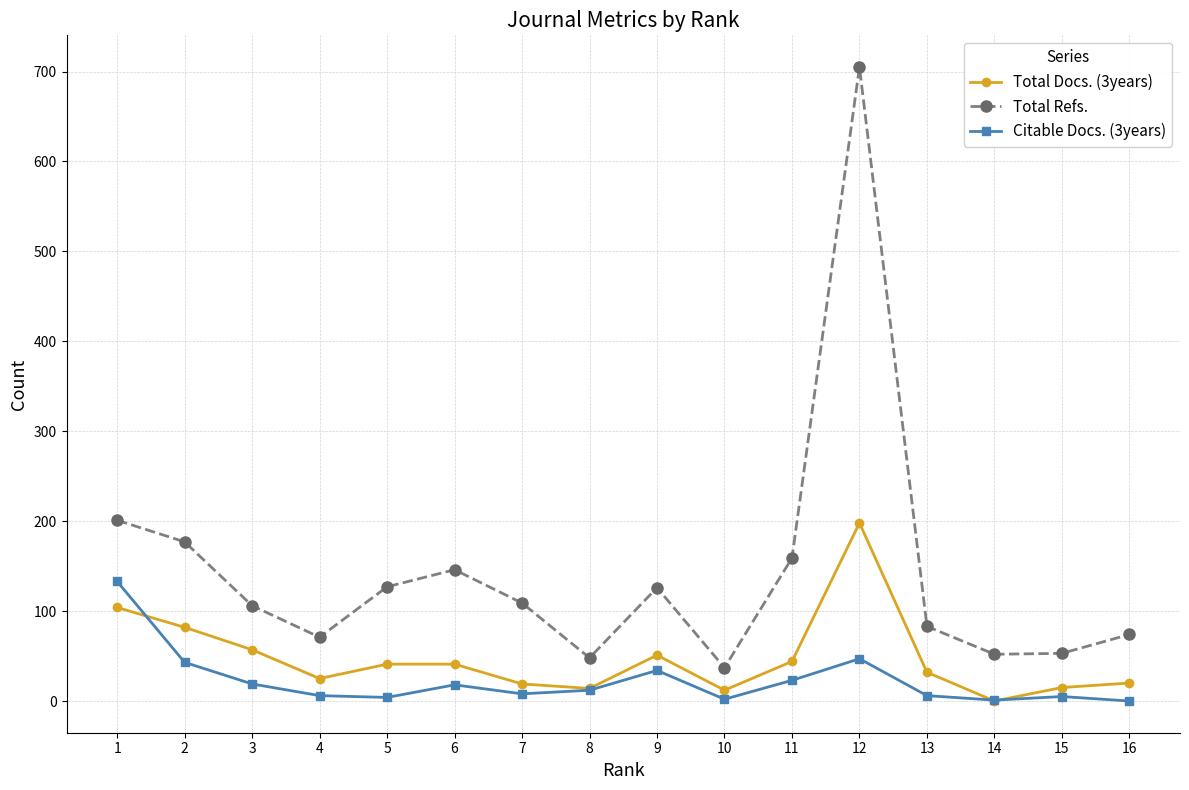

Which series changed the most between 12 and 15?

Total Refs.